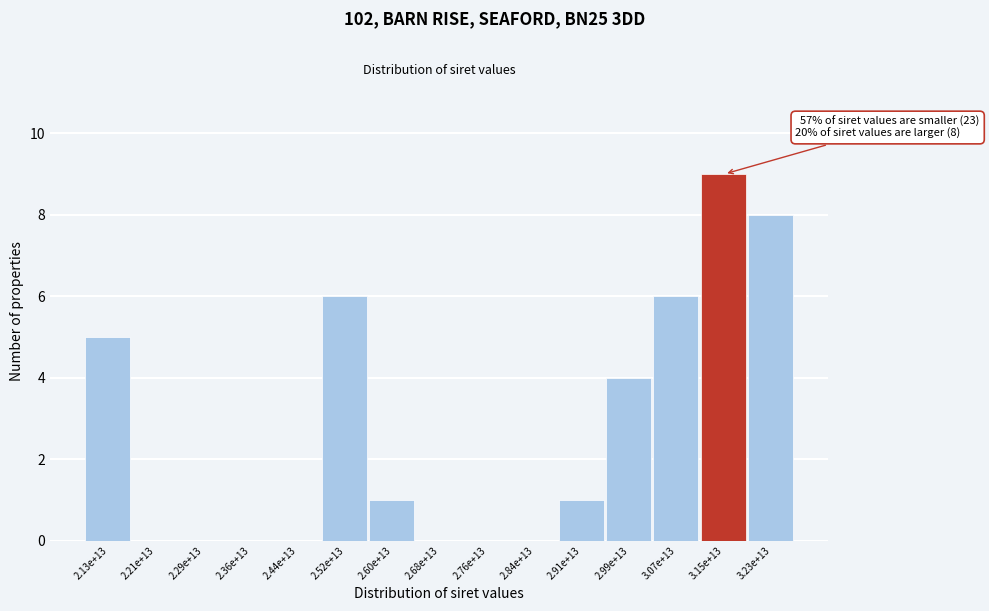

Reading left to right, what are all the values shown in this chart?

2.13e+13=5	2.21e+13=0	2.29e+13=0	2.36e+13=0	2.44e+13=0	2.52e+13=6	2.60e+13=1	2.68e+13=0	2.76e+13=0	2.84e+13=0	2.91e+13=1	2.99e+13=4	3.07e+13=6	3.15e+13=9	3.23e+13=8